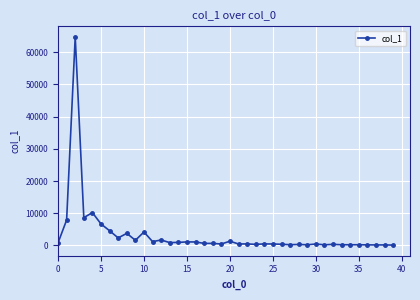

What is the average value?

3266